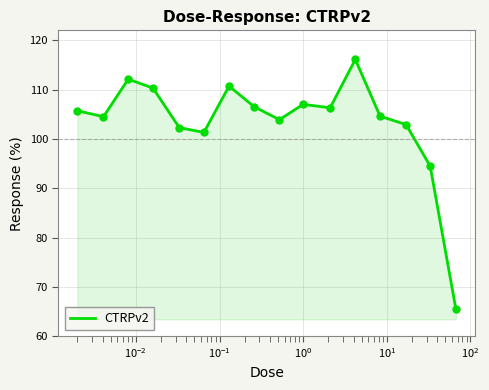

What is the difference between the maximum and minimum values?

50.7